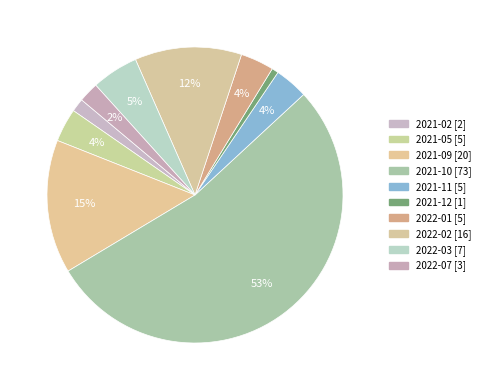

The 2022-01 slice represents 4% of the pie. True or false?

True